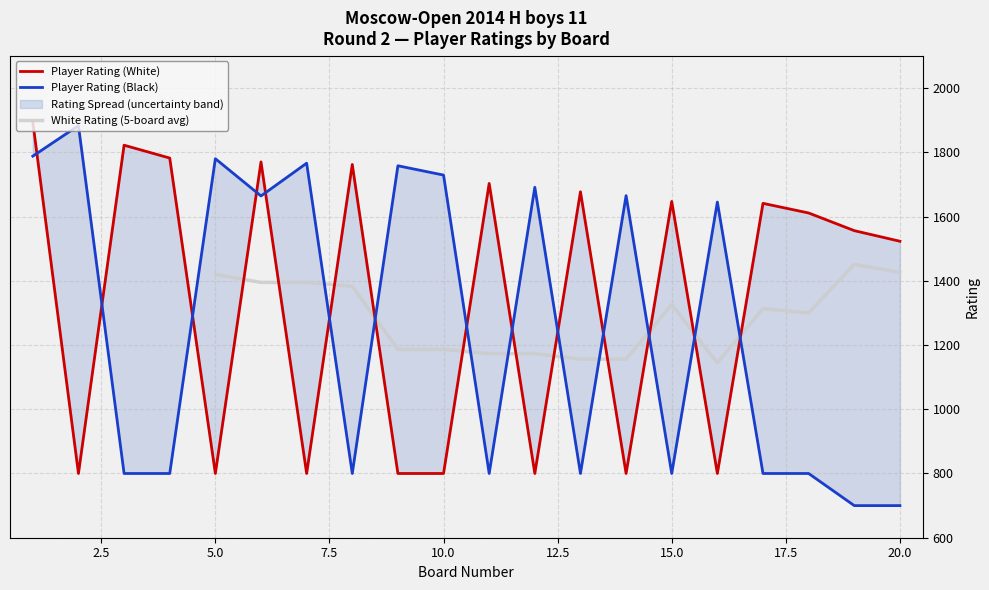

What is the sum of all Player Rating (Black) values?

25169